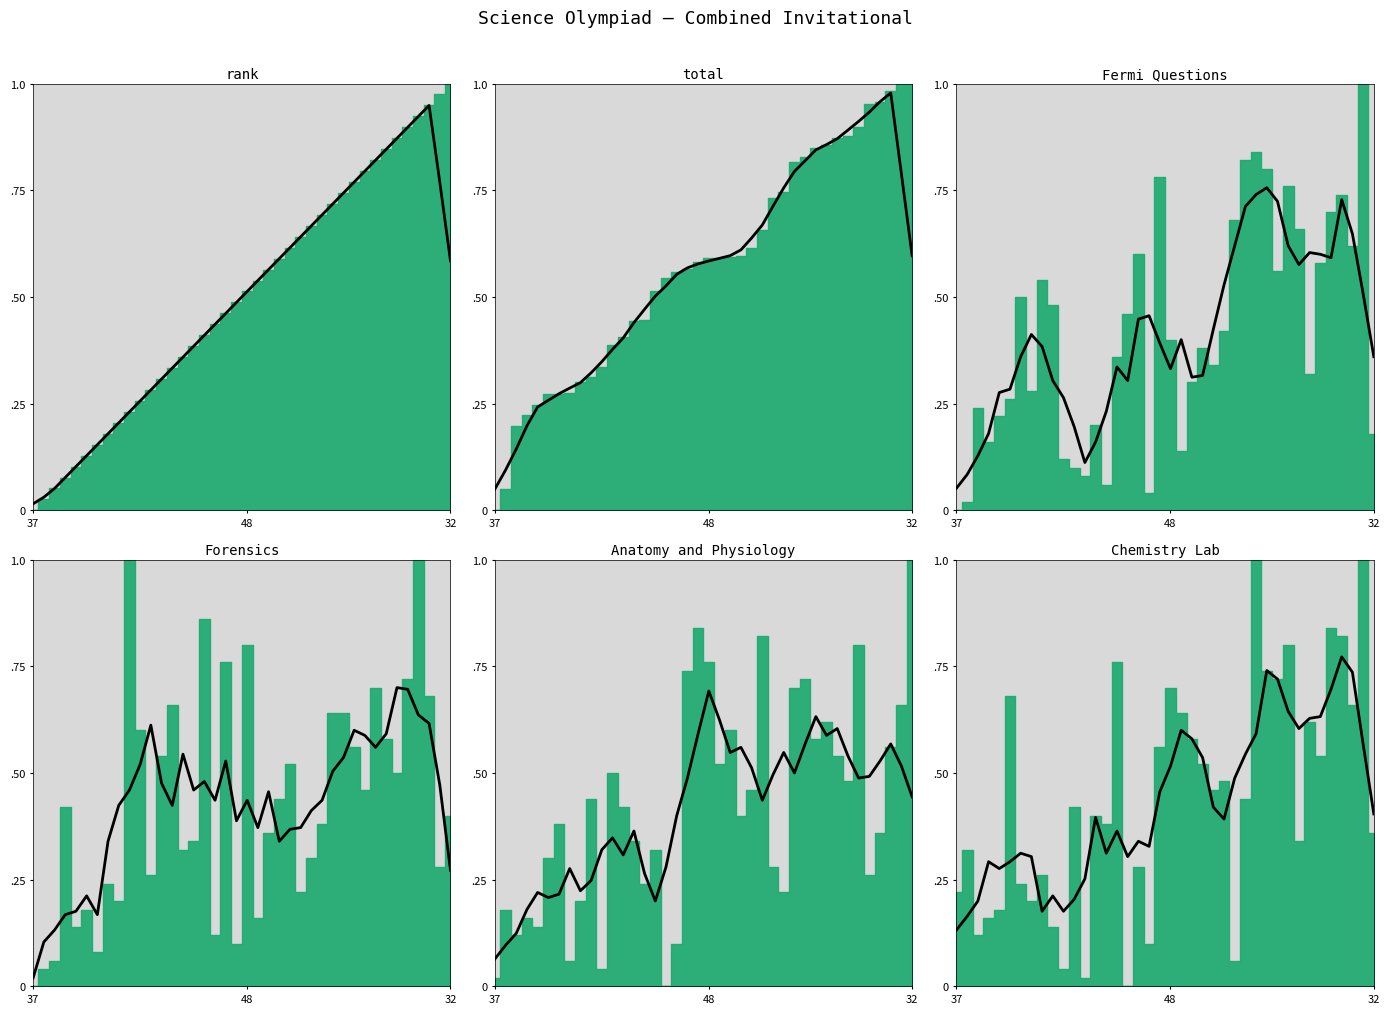

Where do total trend and Chemistry Lab trend first cross each other?

7 and 8